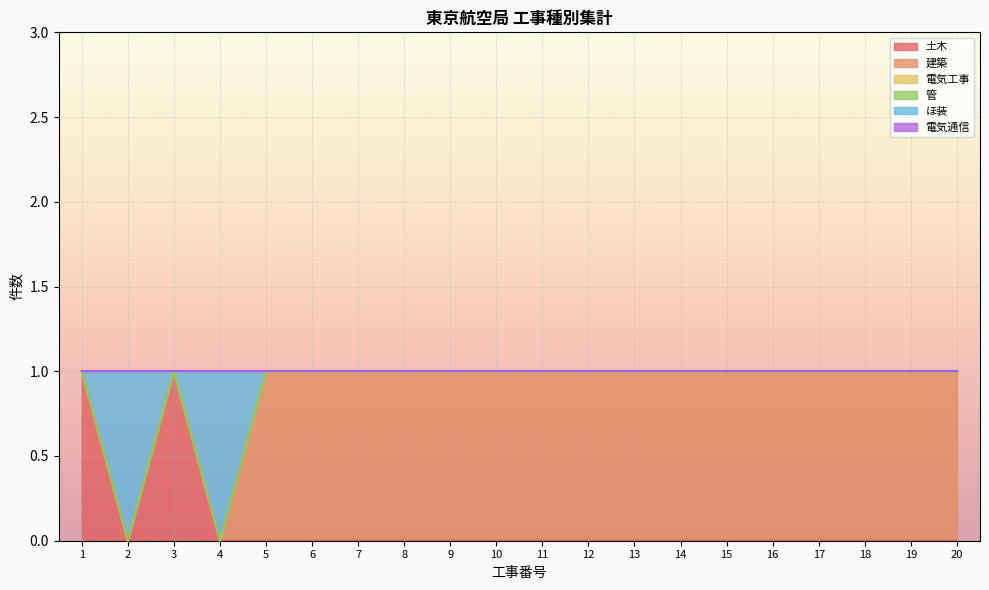

True or false: 建築 and 電気工事 intersect in this chart.

False